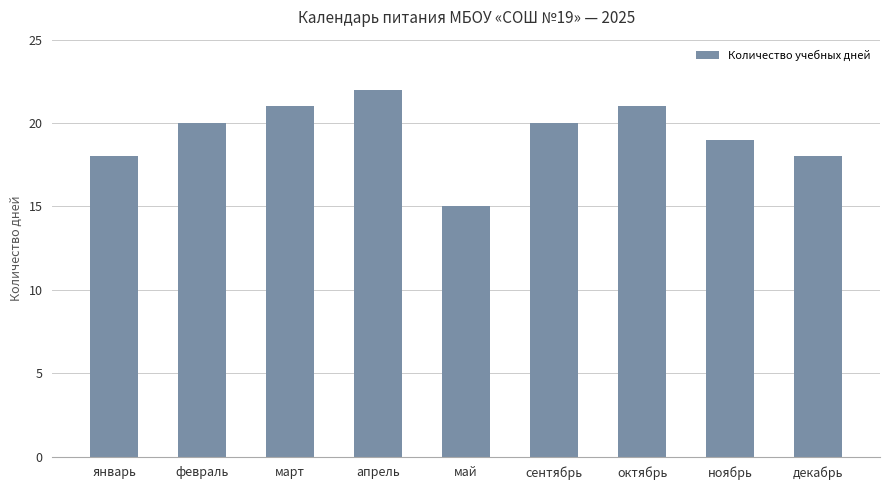

What is the label of the 9th bar from the left?

декабрь